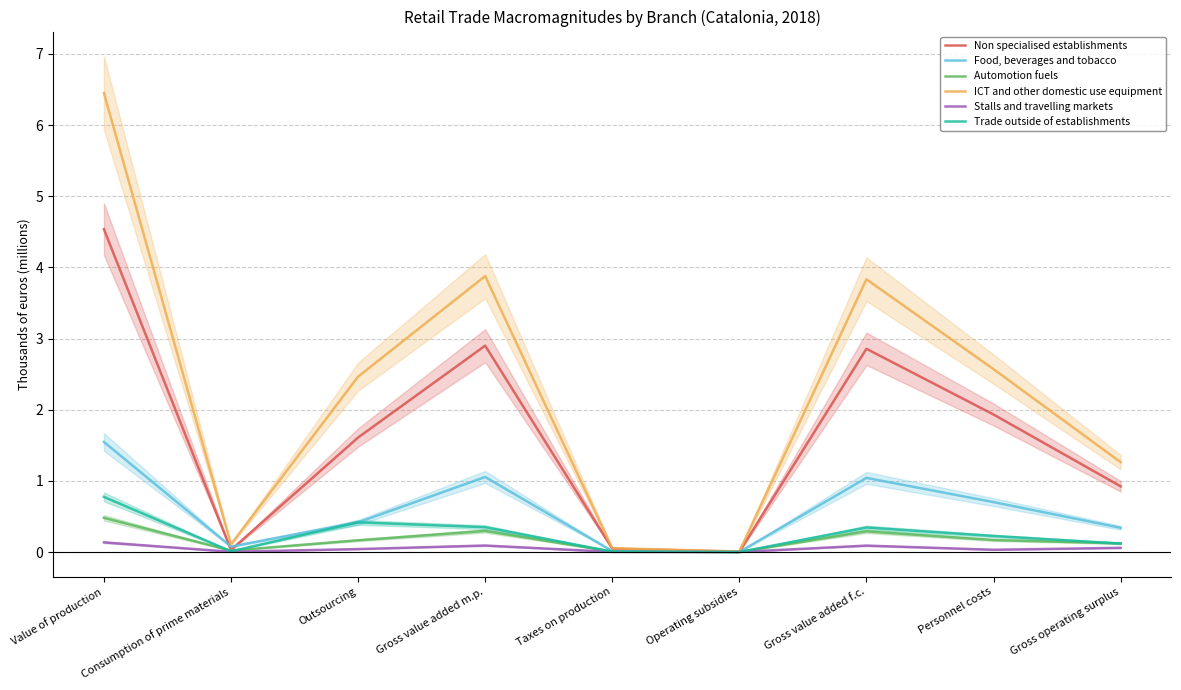

How many interior local valleys does the Trade outside of establishments series have?

2